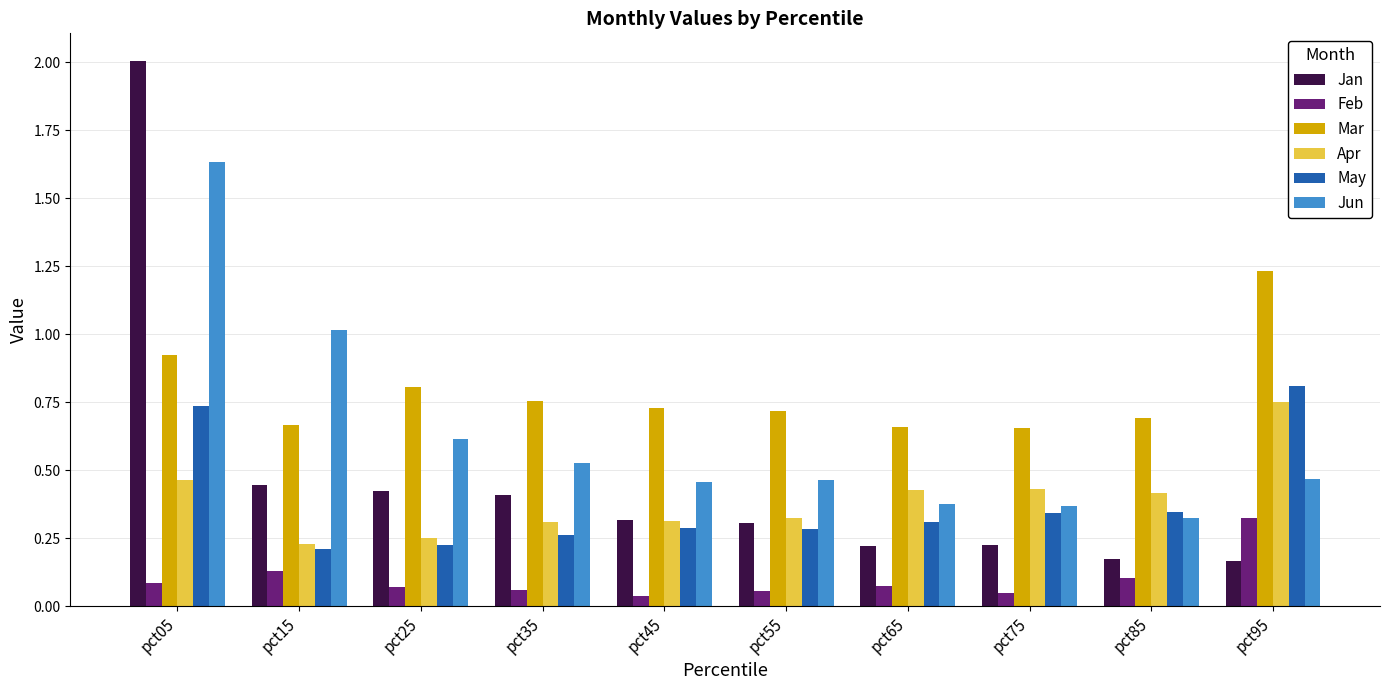

What is the maximum value shown in the chart?

2.0